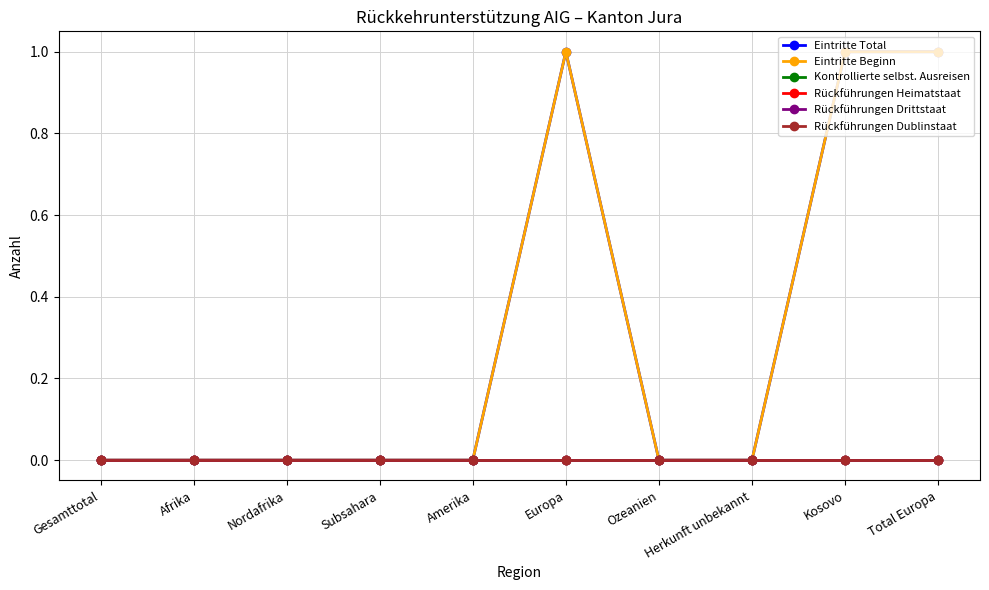

Is this an area chart (filled region under the line)?

No